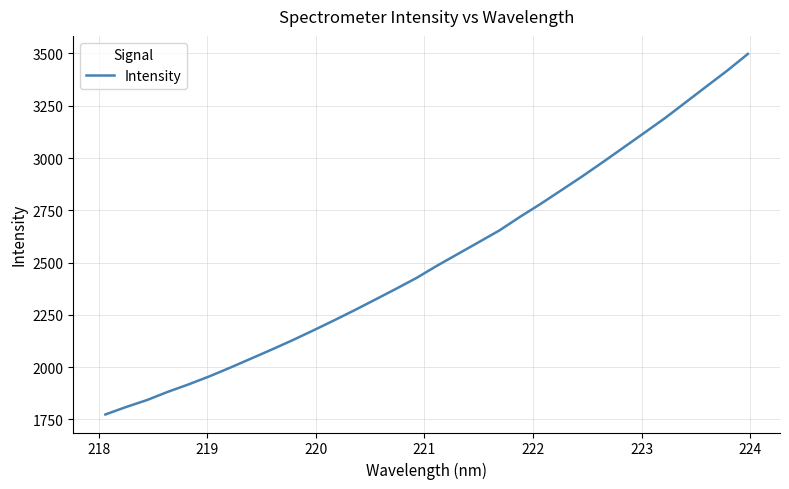

What is the greatest value displayed?

3498.0